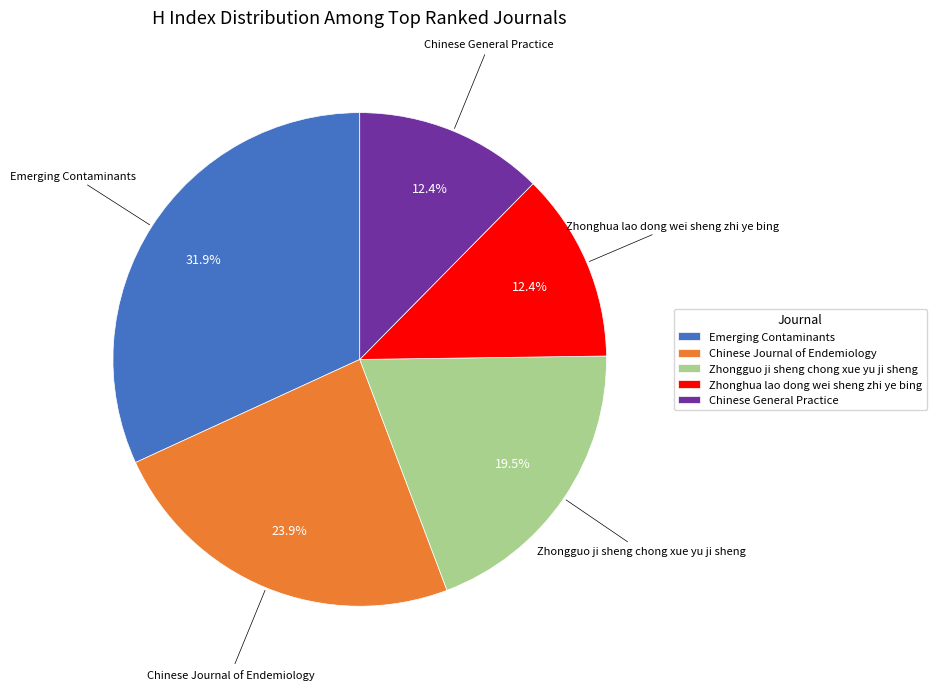

To the nearest percent, what portion does Chinese Journal of Endemiology represent?

24%